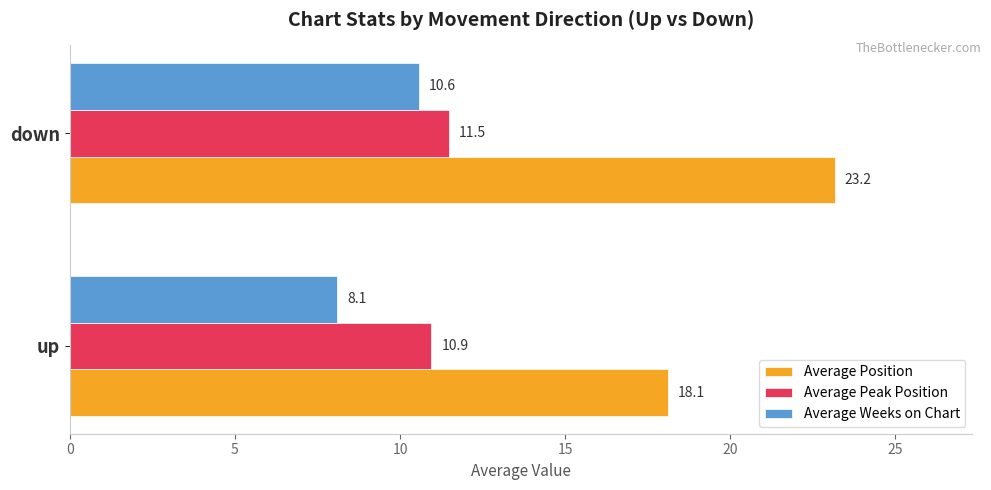

Which series has the largest total across all categories?

Average Position